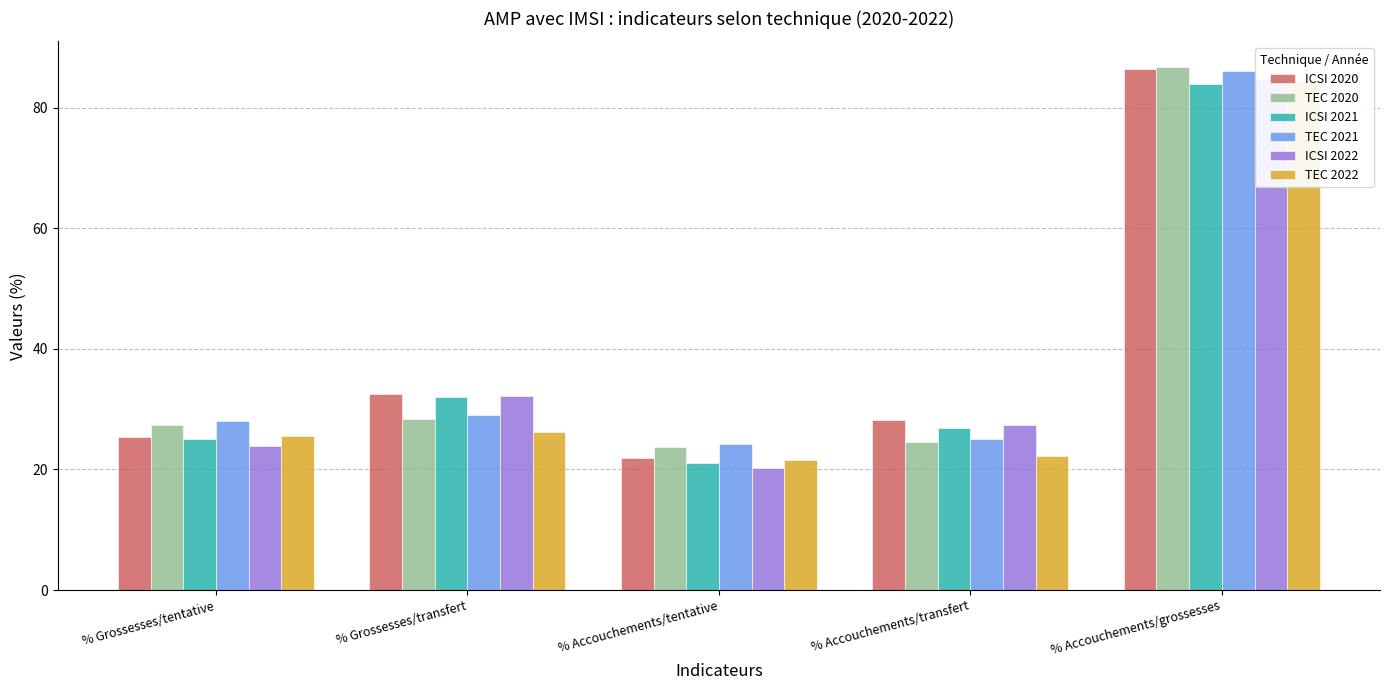

Which category has the highest value across all series?

% Accouchements/grossesses